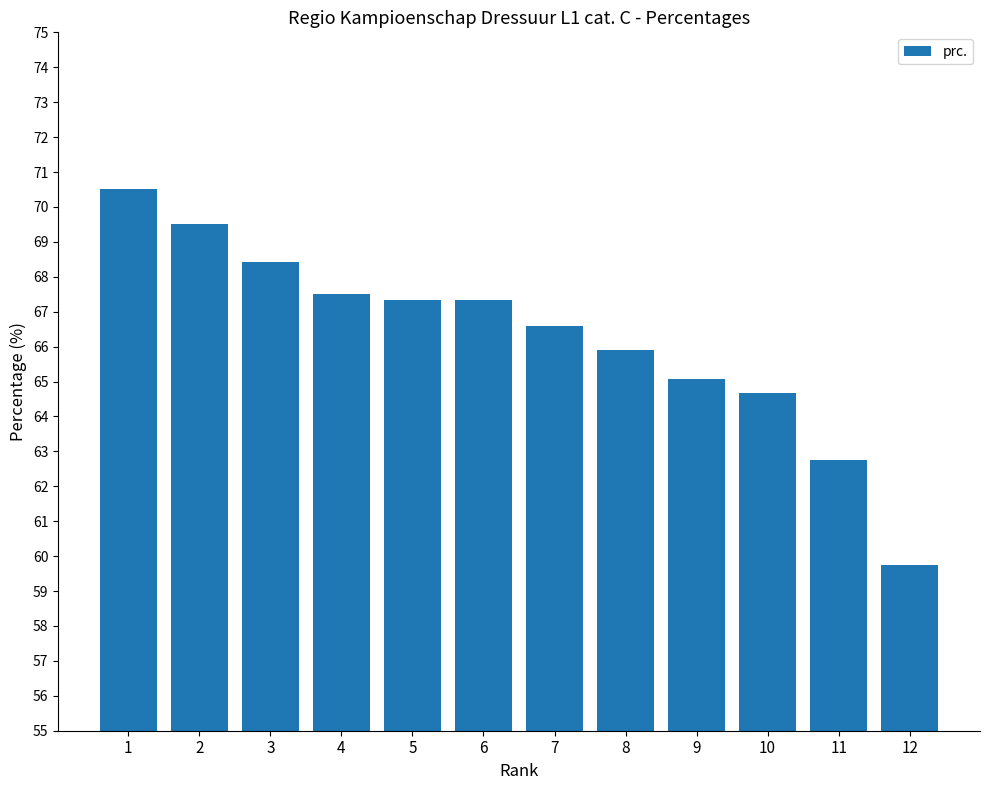

What is the difference between the values at 5 and 1?

3.2